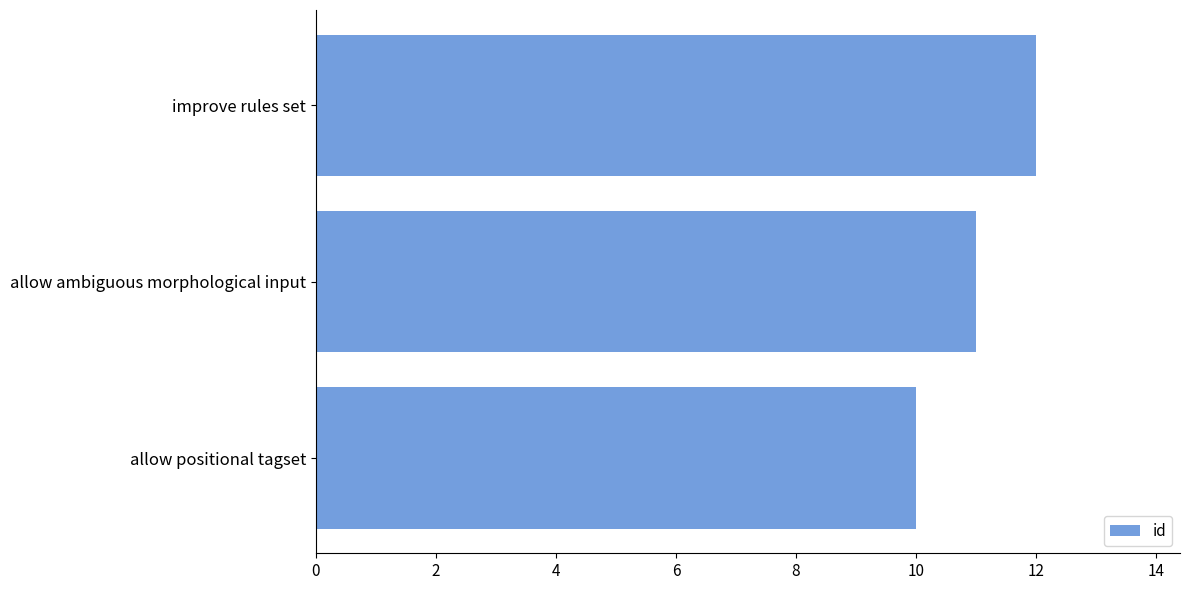

List the labels in order of value, smallest first.

allow positional tagset, allow ambiguous morphological input, improve rules set